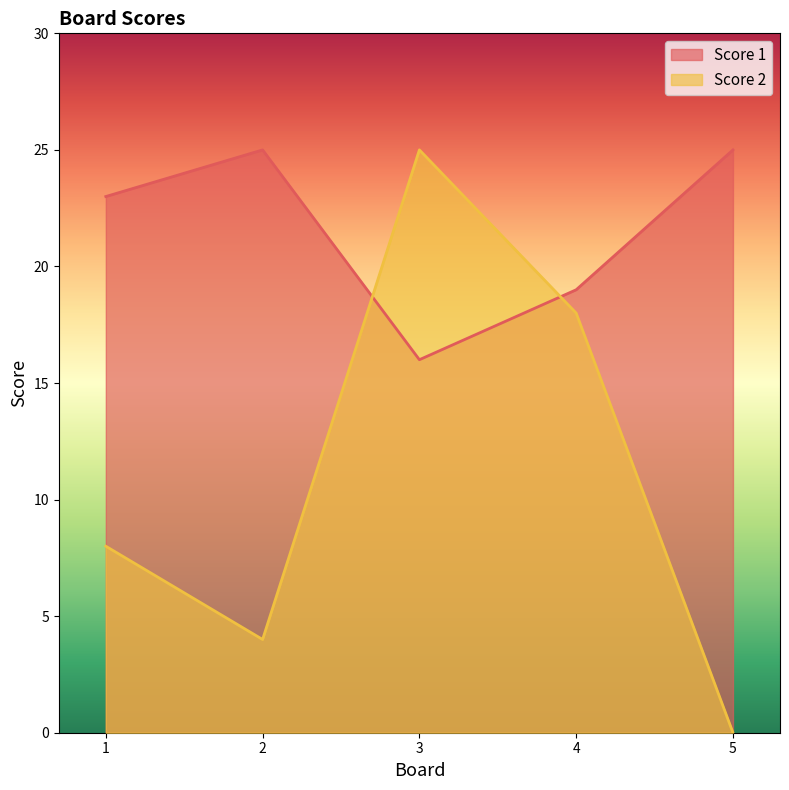

Which series has the largest range (max minus min)?

Score 2